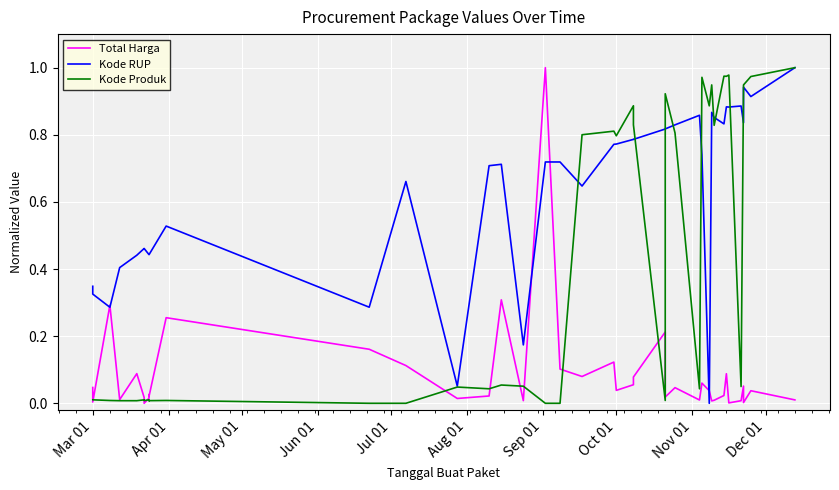

Reading left to right, what are all the values shown in this chart?

Total Harga: 0.0	0.0	0.3	0.0	0.1	0.0	0.0	0.0	0.0	0.0	0.3	0.2	0.1	0.0	0.0	0.3	0.0	1.0	0.1	0.1	0.1	0.0	0.1	0.1	0.2	0.0	0.0	0.0	0.1	0.0	0.0	0.0	0.0	0.1	0.0	0.0	0.1	0.0	0.0	0.0
Kode RUP: 0.3	0.3	0.3	0.4	0.4	0.5	0.5	0.4	0.4	0.4	0.5	0.3	0.7	0.1	0.7	0.7	0.2	0.7	0.7	0.6	0.8	0.8	0.8	0.8	0.8	0.8	0.8	0.9	0.7	0.0	0.9	0.9	0.8	0.9	0.9	0.9	0.8	0.9	0.9	1.0
Kode Produk: 0.0	0.0	0.0	0.0	0.0	0.0	0.0	0.0	0.0	0.0	0.0	0.0	0.0	0.0	0.0	0.1	0.1	0.0	0.0	0.8	0.8	0.8	0.9	0.8	0.0	0.9	0.8	0.0	1.0	0.9	0.9	0.8	1.0	1.0	1.0	0.0	0.9	0.9	1.0	1.0